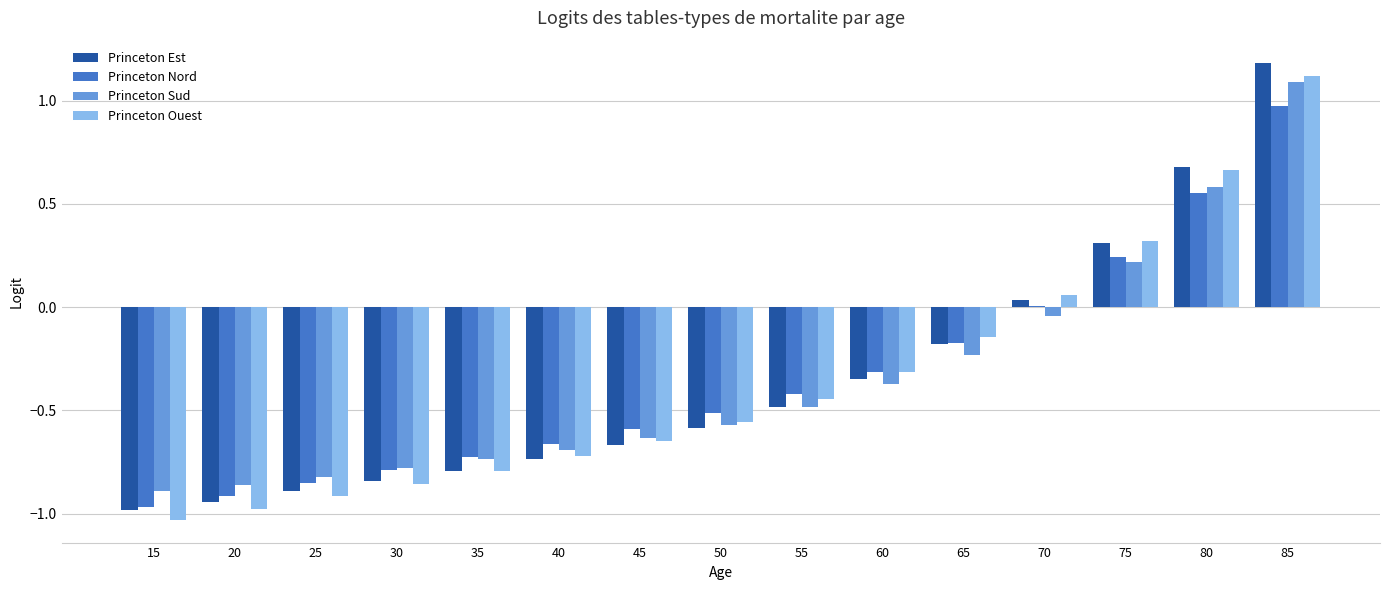

What is the total value across all series at 50?

-2.2